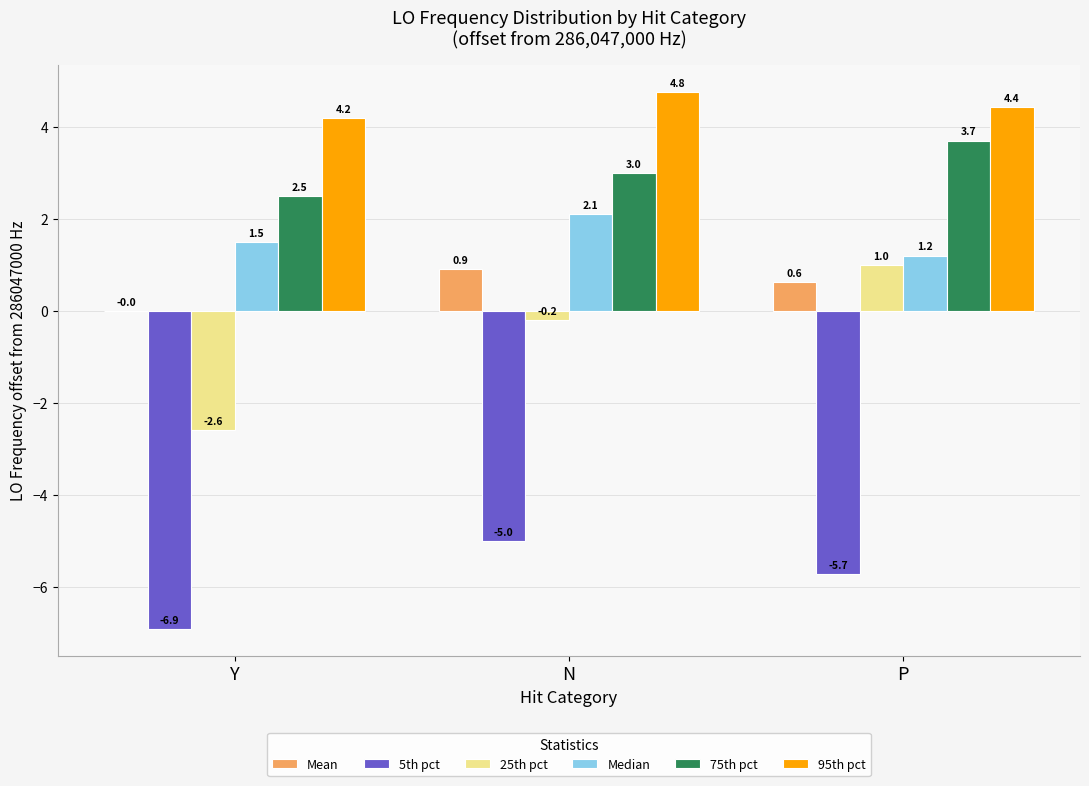

Where is 95th pct nearest to the value 4?

Y